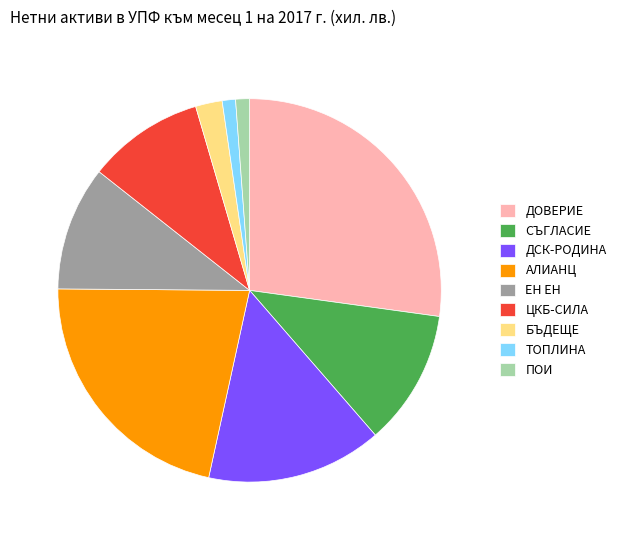

Is the sum of ДСК-РОДИНА and ДОВЕРИЕ greater than half?

No